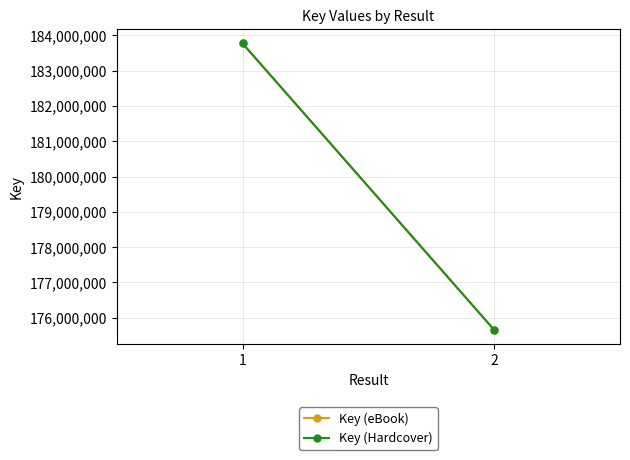

Which series has the largest total across all categories?

Key (eBook)